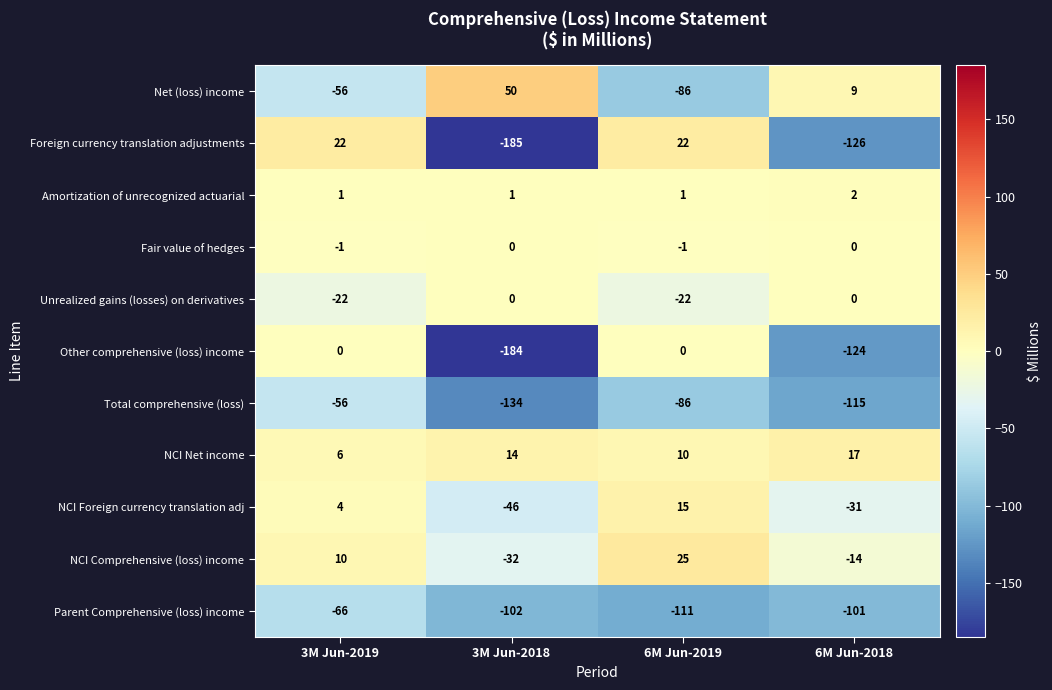

Which category has the lowest value across all series?

3M Jun-2018